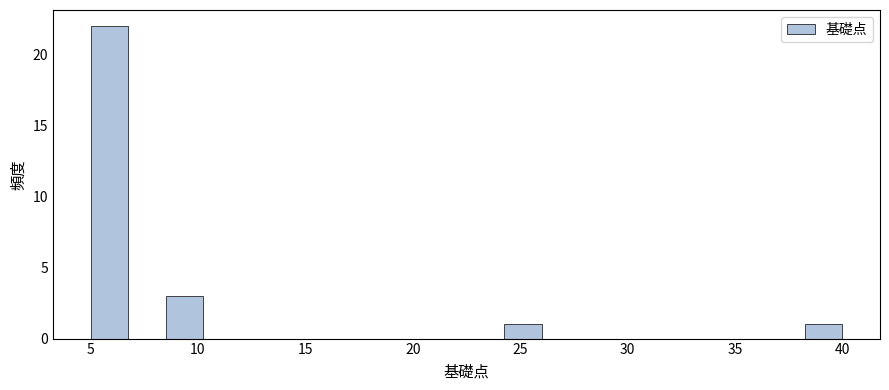

Around what value on the x-axis is the tallest bar? Give the approximate position of its centre, as read against the axis.

6.0